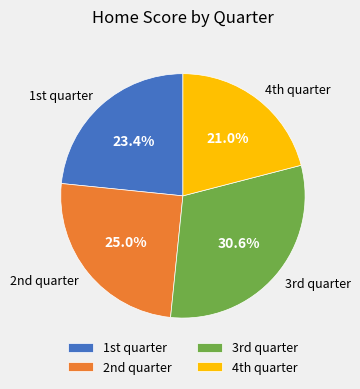

Which category has the biggest portion of the pie?

3rd quarter